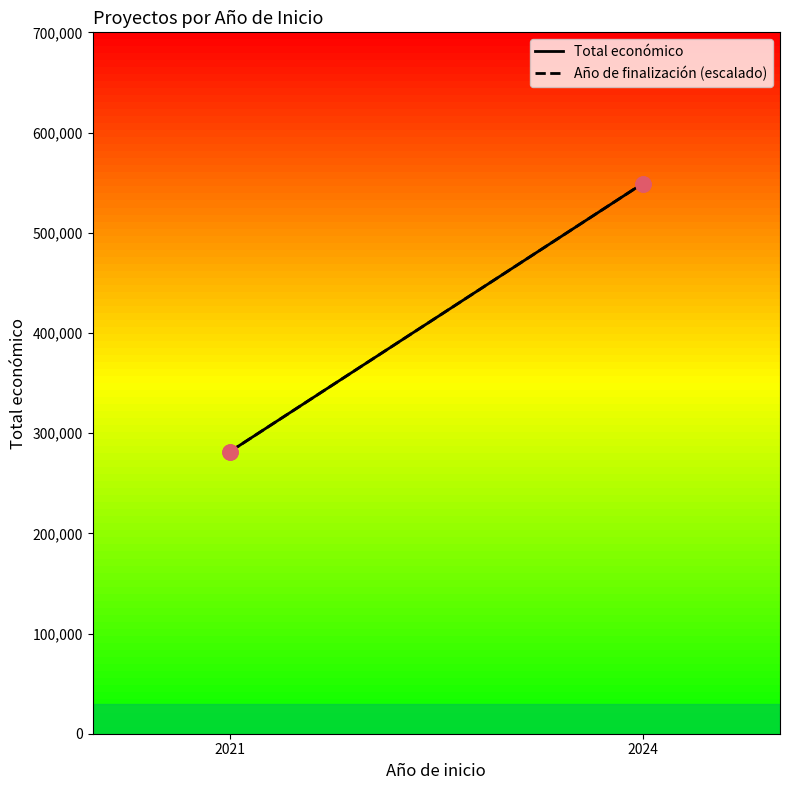

What is the total value across all series at 2021?

563224.0